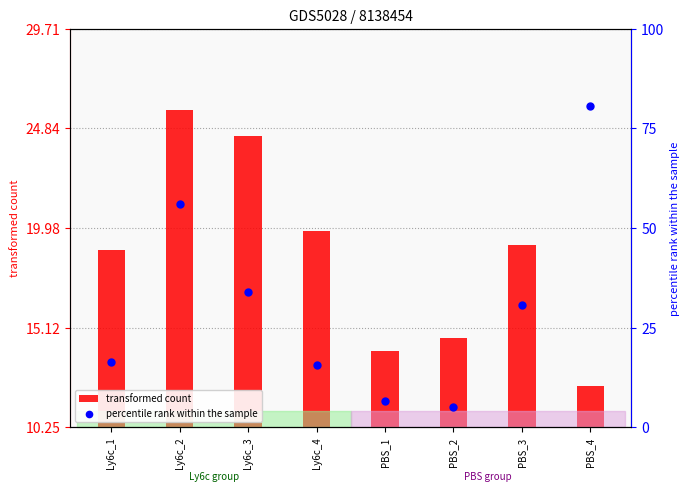

Which series has the largest total across all categories?

percentile rank within the sample